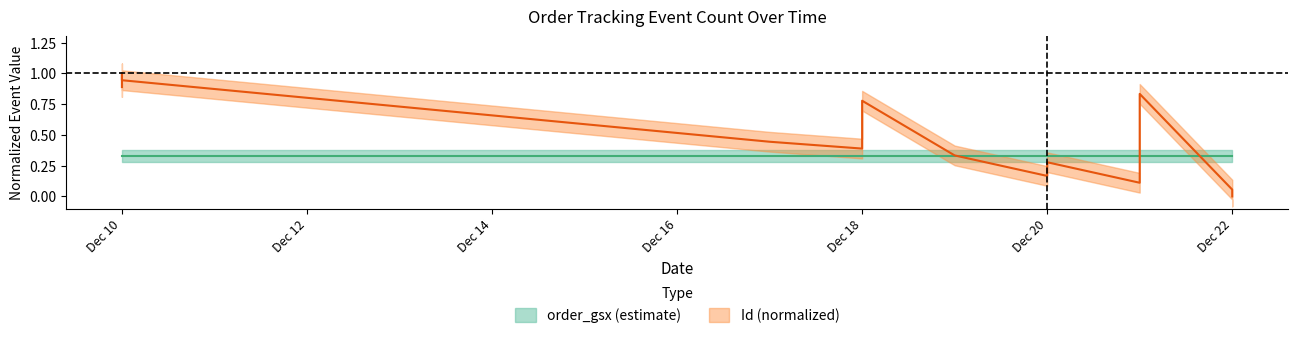

What is the sum of all values?

6.2